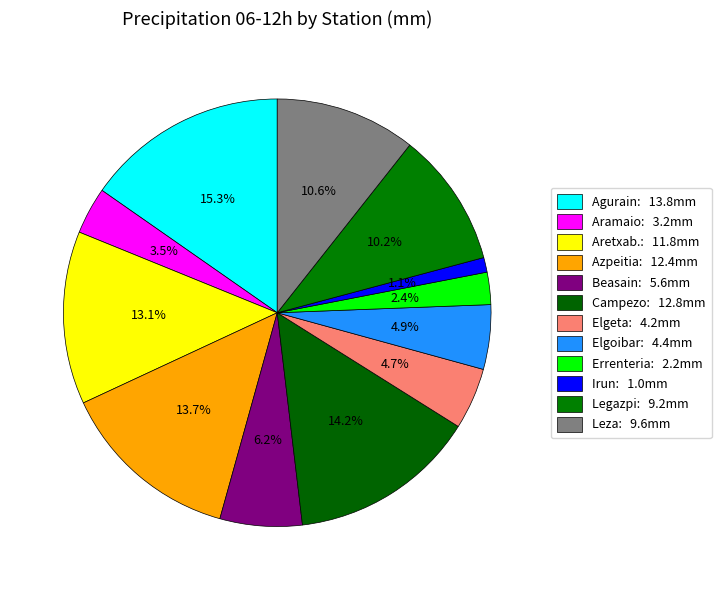

How many slices are in this pie chart?

12